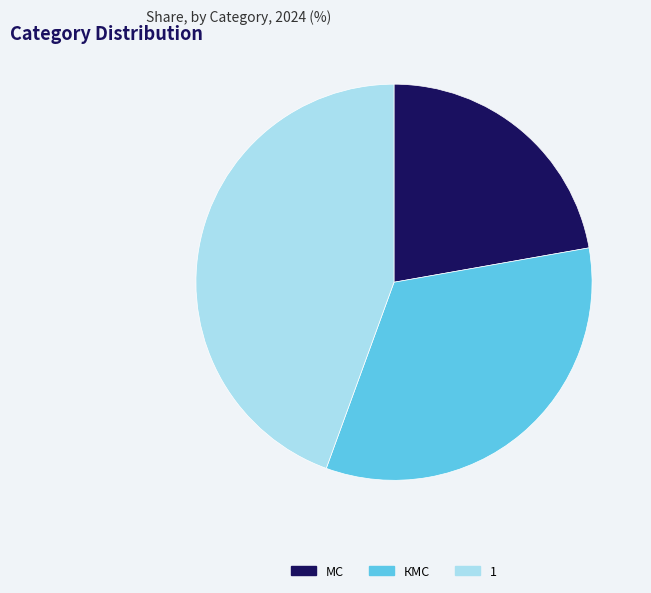

Rank the categories by value from lowest to highest.

МС, КМС, 1